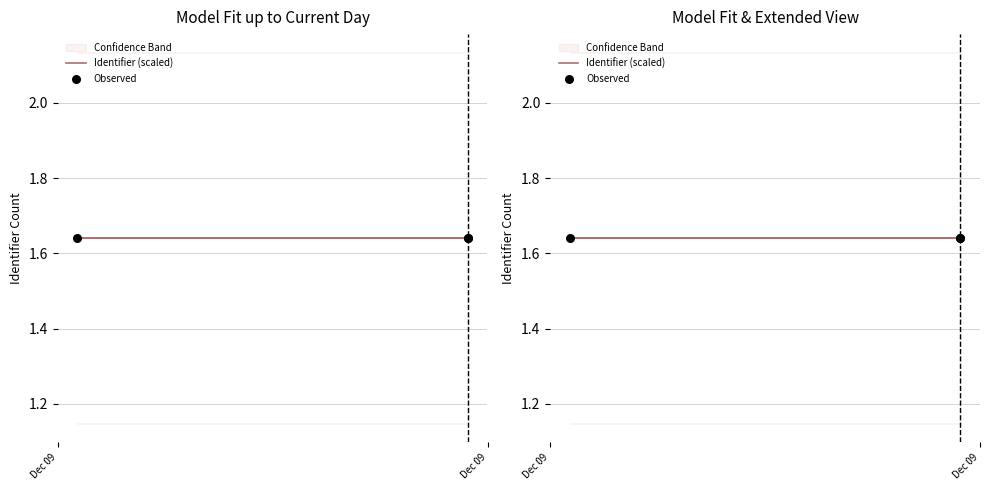

Which series reaches the minimum Y coordinate?

Identifier (scaled)